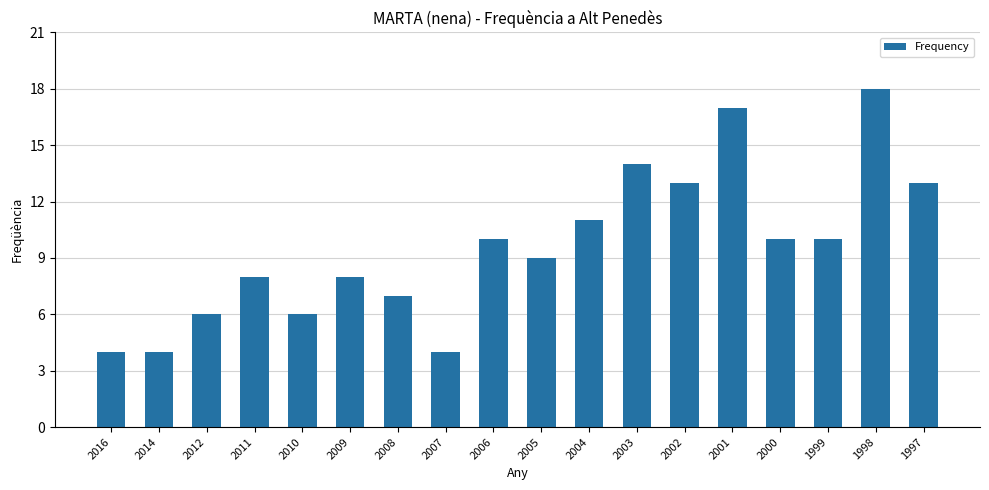

What is the greatest value displayed?

18